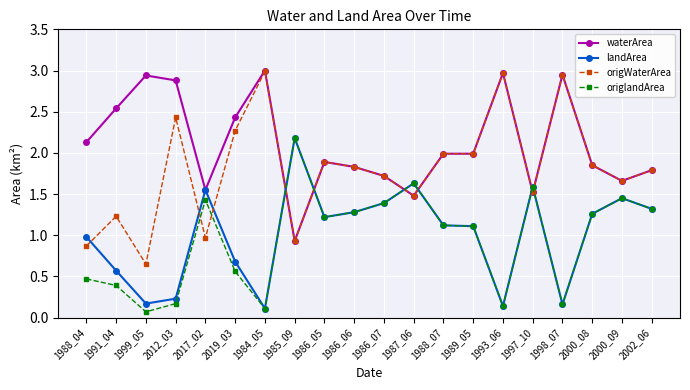

Between which two adjacent categories do origWaterArea and landArea first intersect?

1988_04 and 1991_04